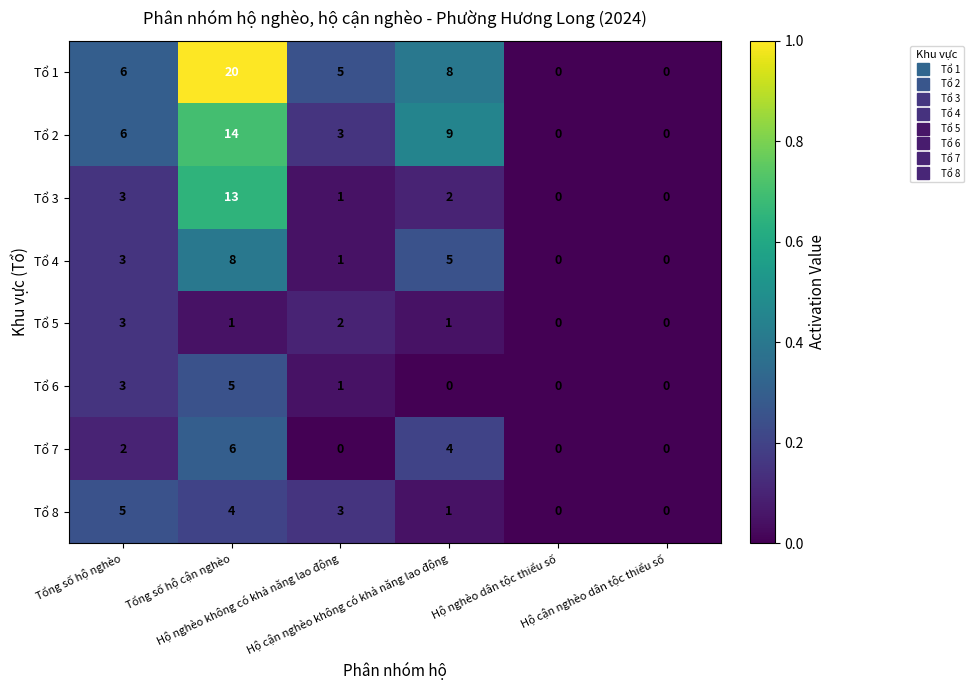

Which series has the largest range (max minus min)?

Tổ 1